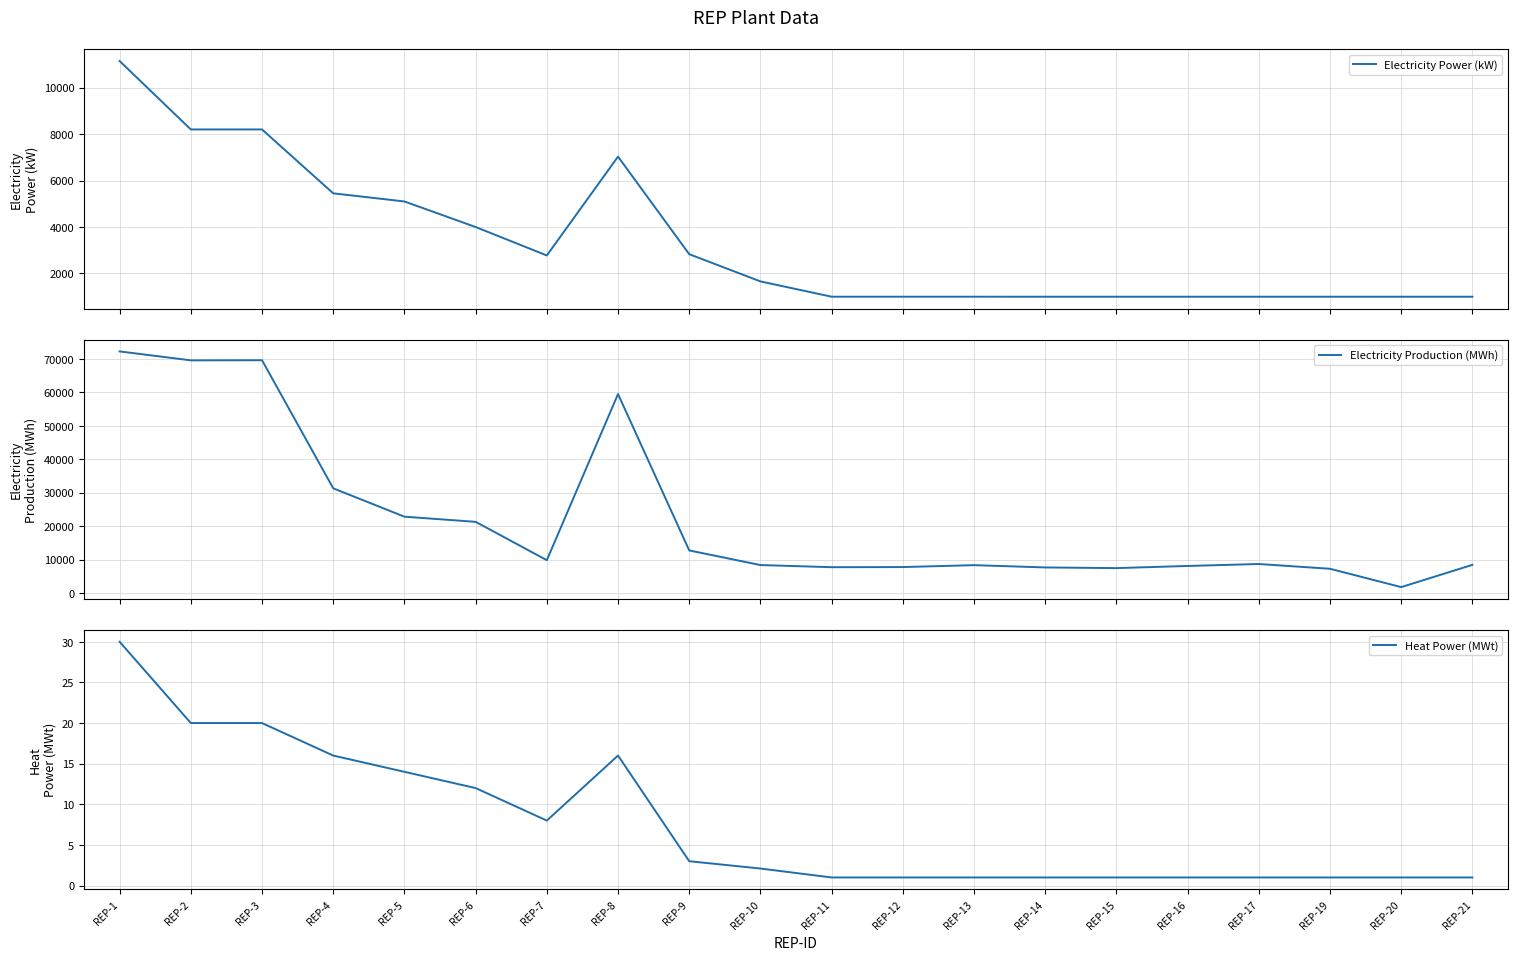

How many data points does each series have?

20